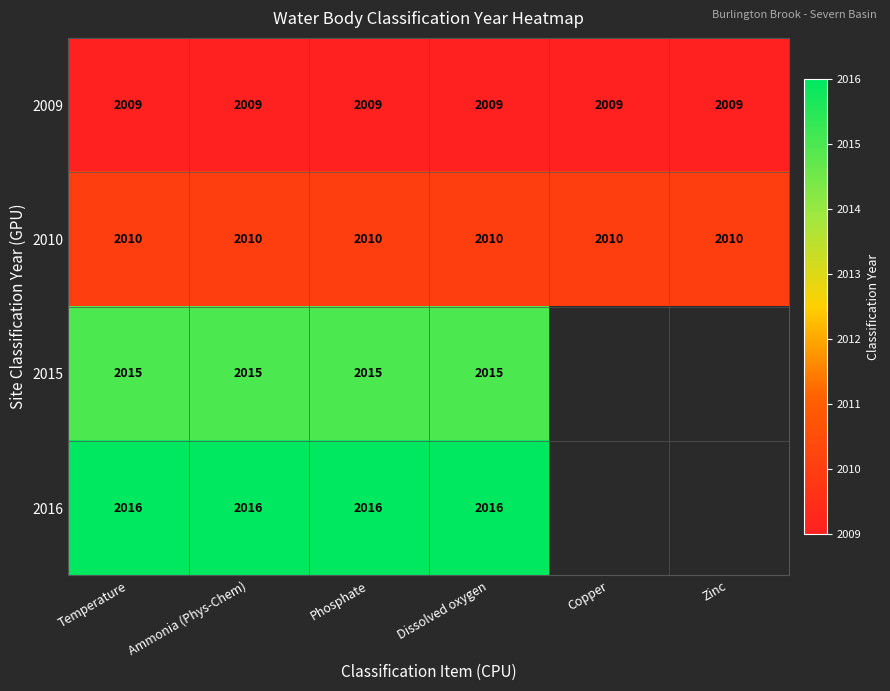

At Dissolved oxygen, list the series in order from largest to smallest.

2016, 2015, 2010, 2009